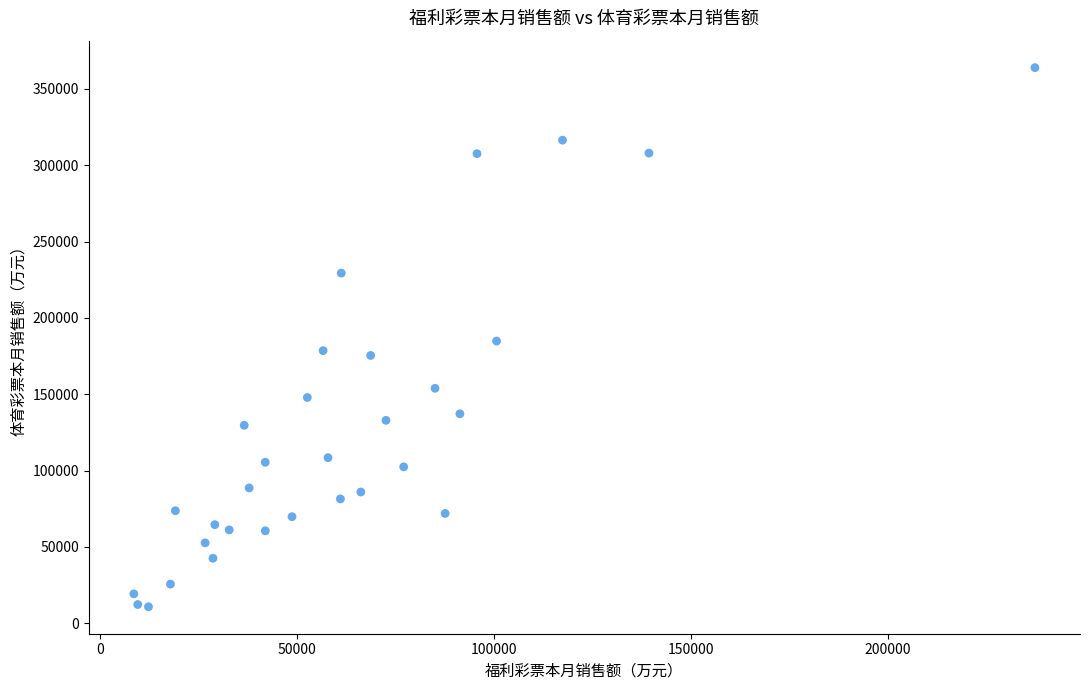

What is the range of Y values (max minus min)?

353200.0